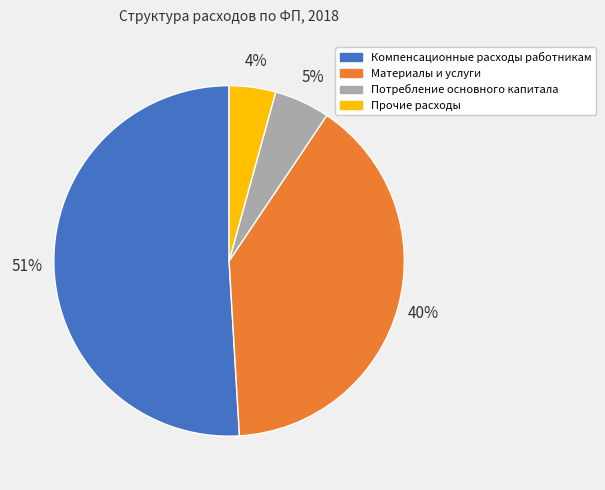

To the nearest percent, what percentage of the pie is Прочие расходы?

4%